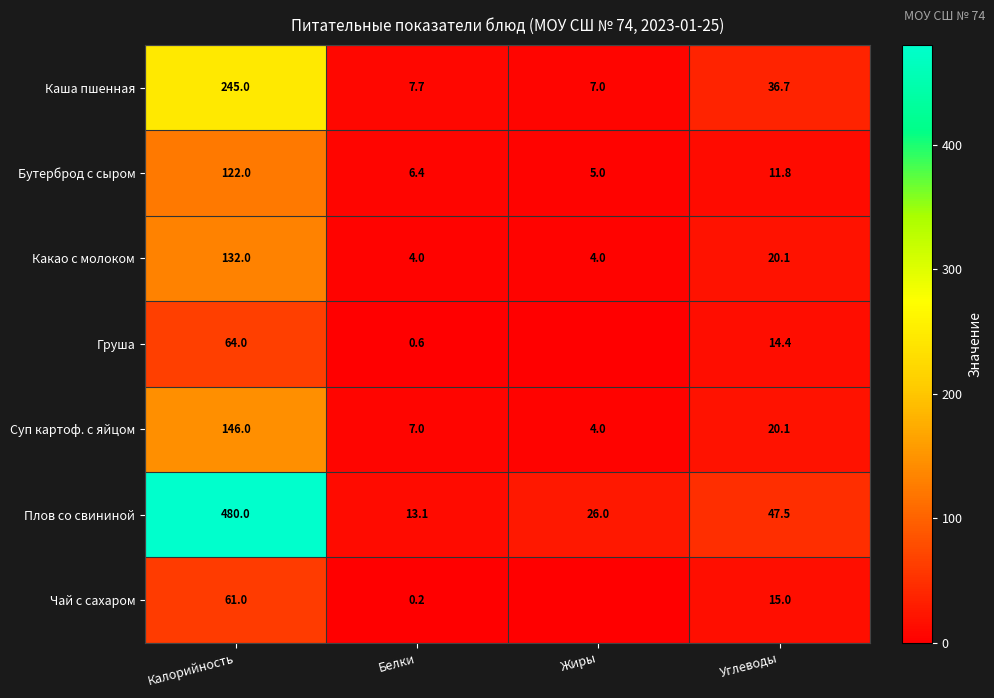

The value of Плов со свининой at Жиры is 26.0. True or false?

True